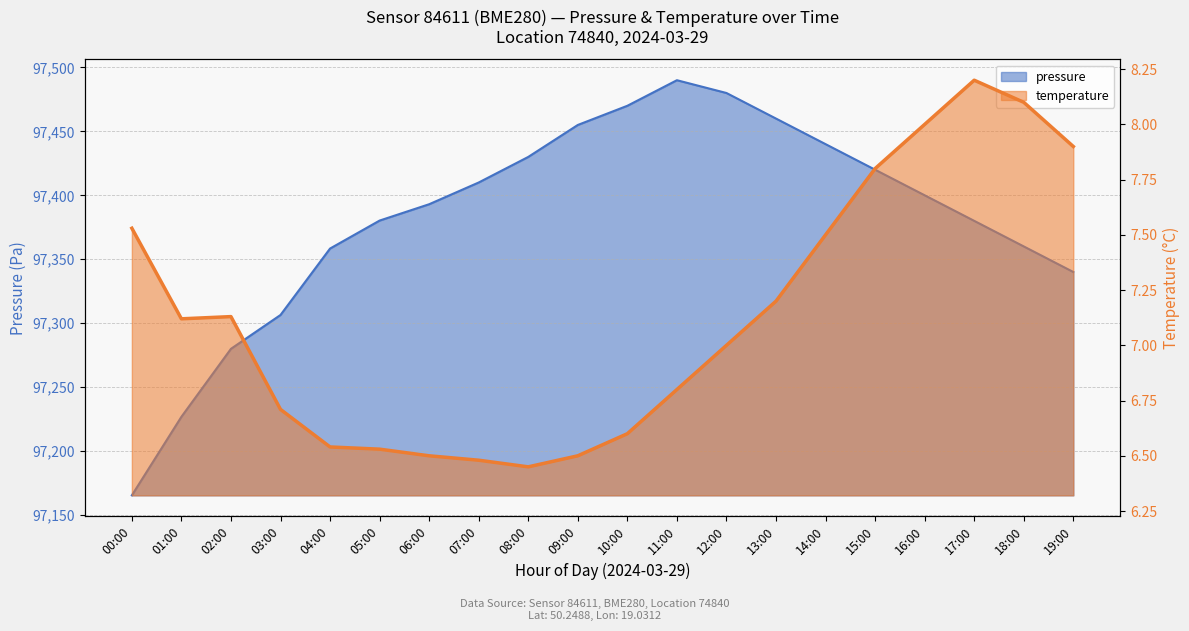

What is the value of the temperature point at the 17th from the left?

8.0